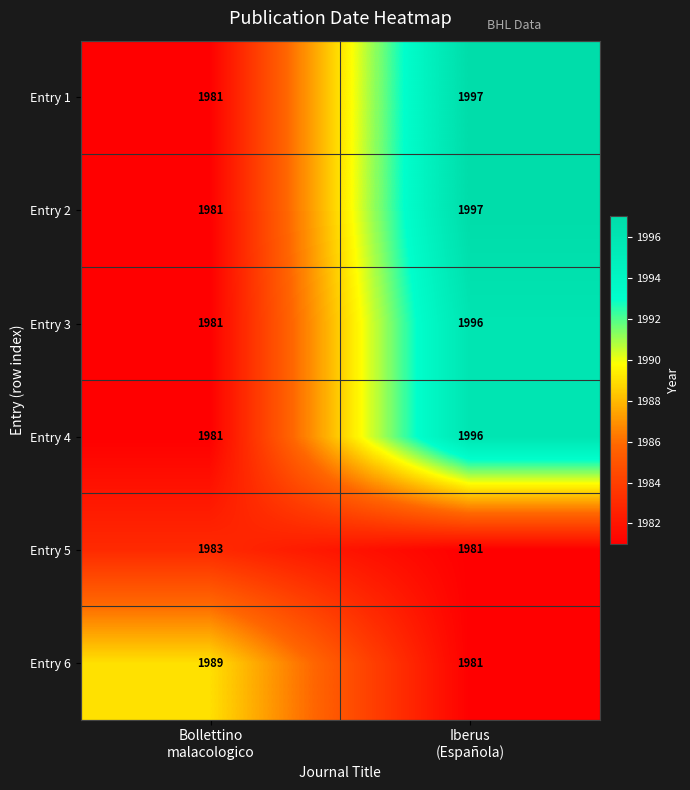

What is the average value of the Entry 1 series?

1989